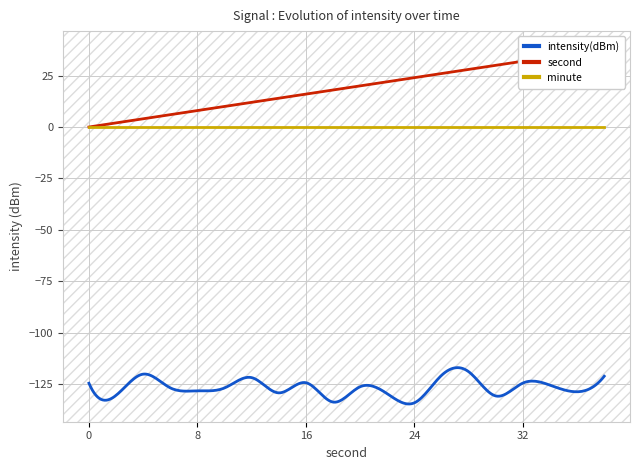

Between 4 and 36, which series saw the biggest shift?

second